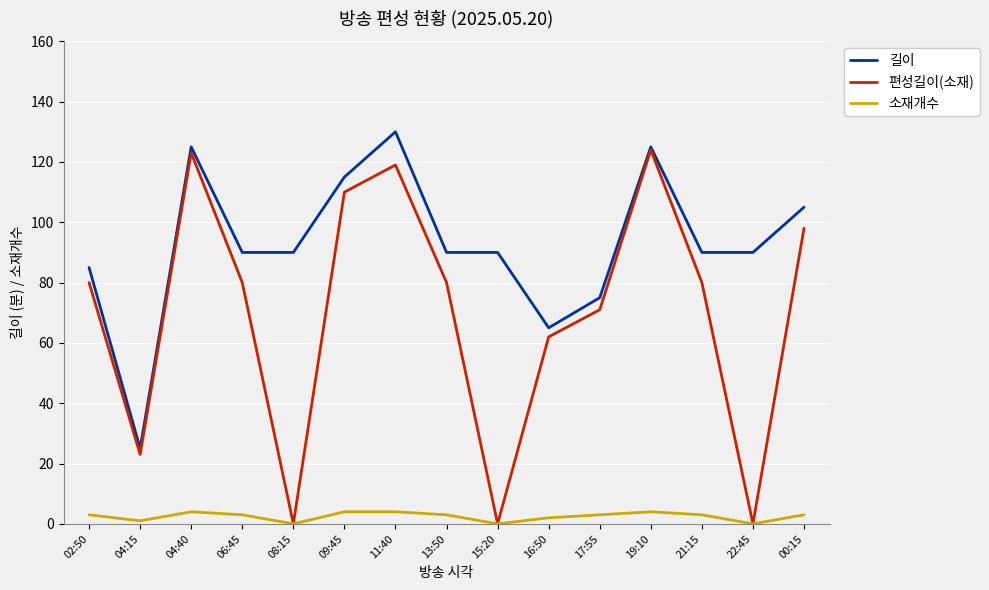

True or false: 소재개수 has more than 0 interior local peaks.

True